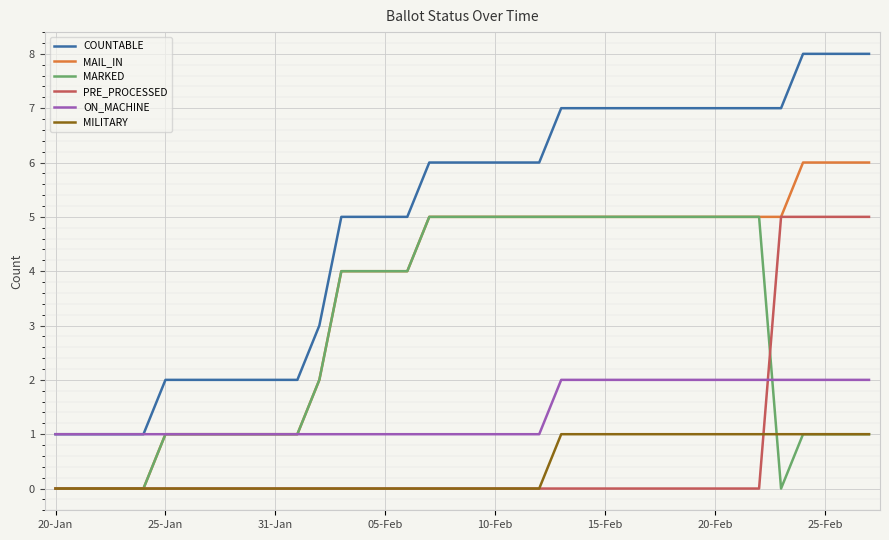

Which series has the largest range (max minus min)?

COUNTABLE